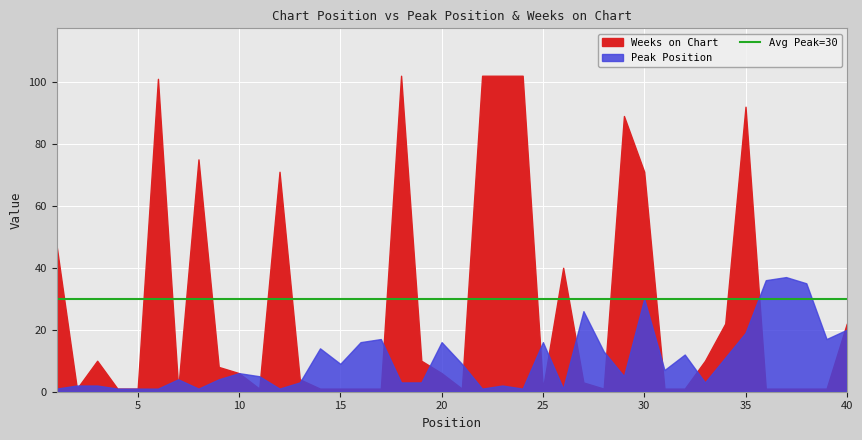

At 27, list the series in order from largest to smallest.

Peak Position, Weeks on Chart